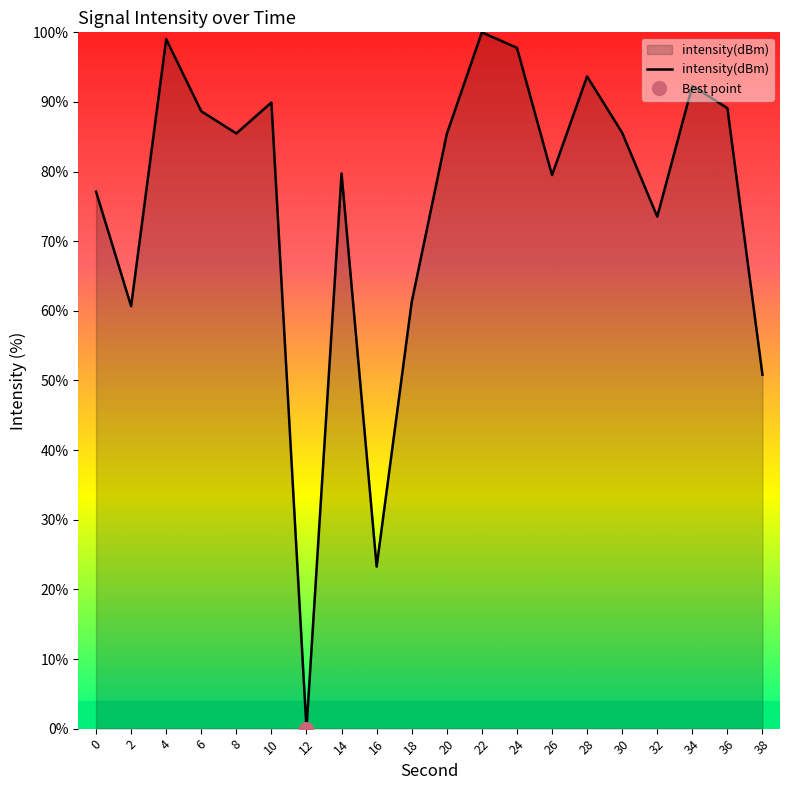

What is the sum of the values at 38 and 6?

139.5